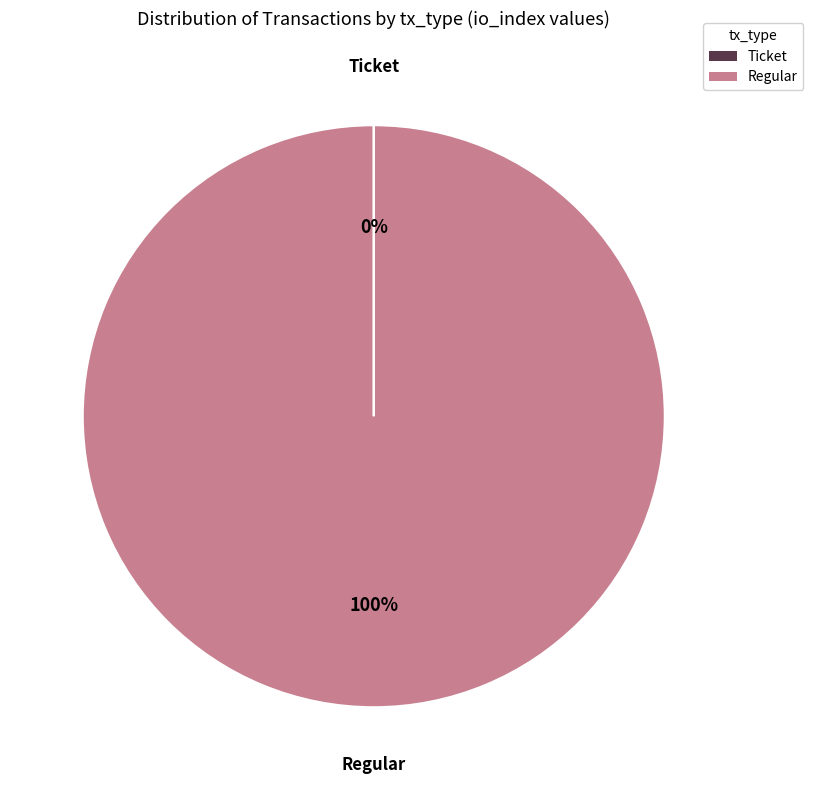

To the nearest percent, what is the difference between the largest and smallest slice percentages?

100%